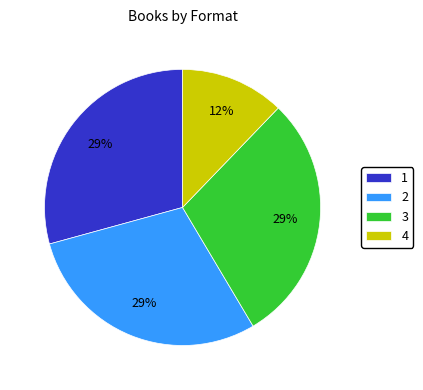

To the nearest percent, what percentage of the pie is 4?

12%